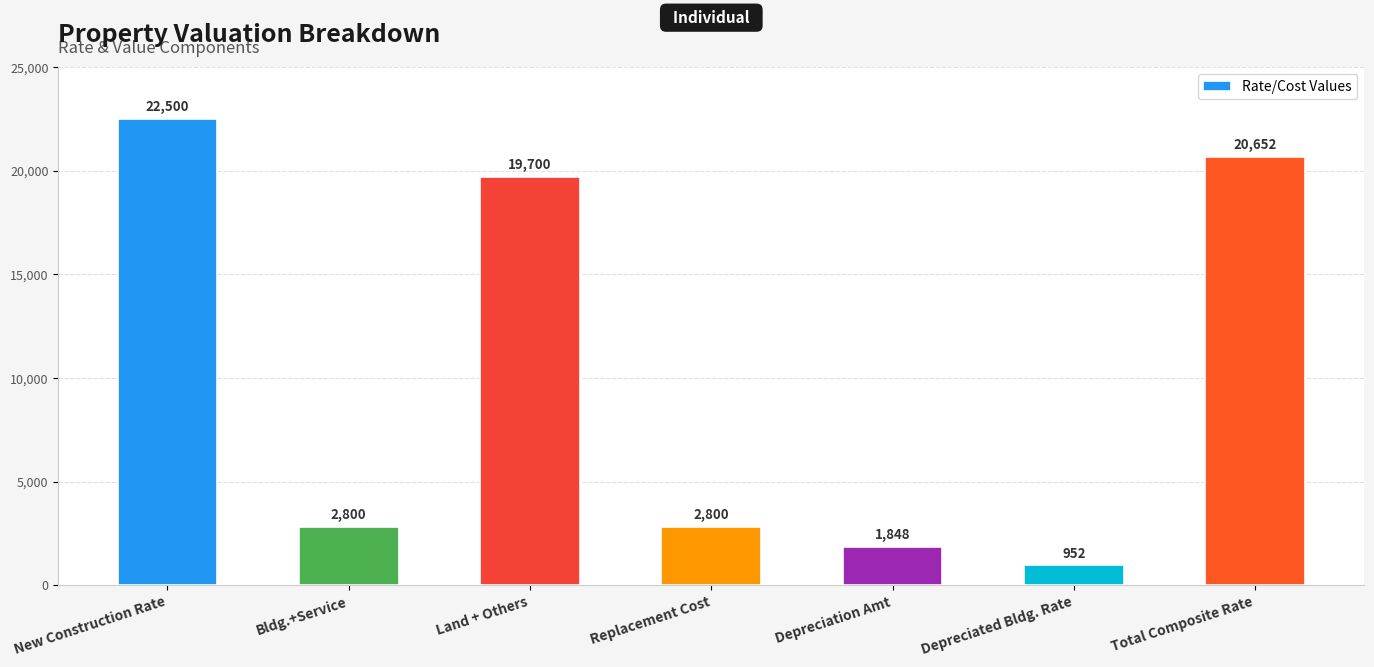

What is the ratio of the value at Bldg.+Service to the value at Depreciated Bldg. Rate?

2.9